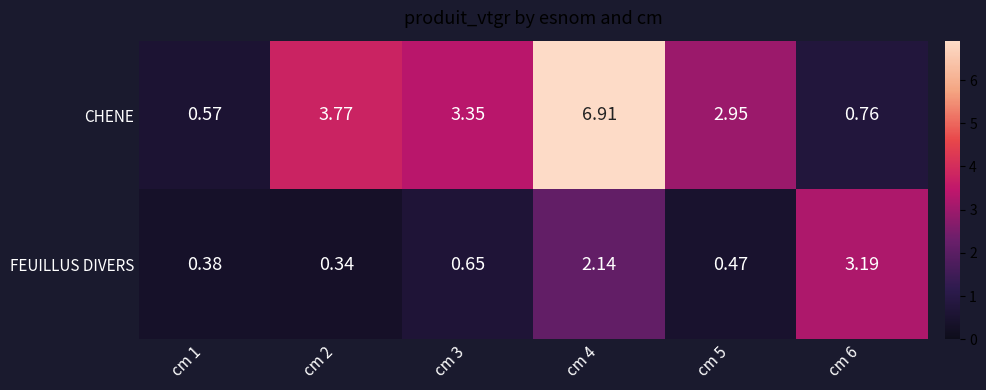

Rank the series by their average value, from lowest to highest.

FEUILLUS DIVERS, CHENE